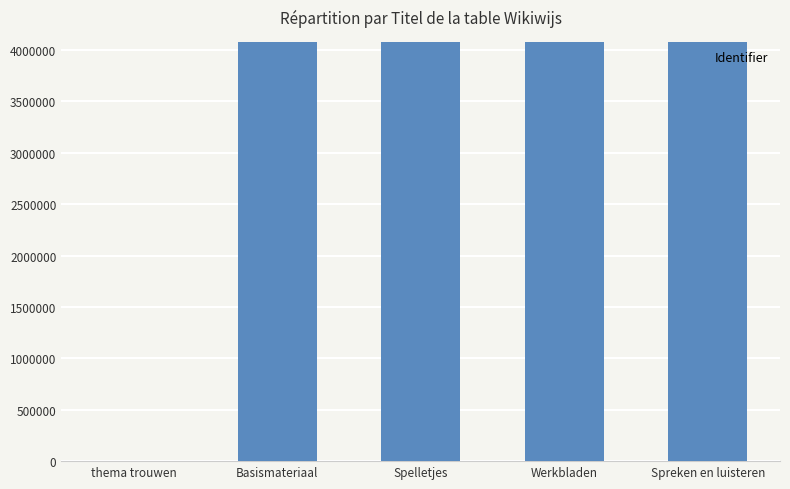

Are the bars grouped side by side (vs. stacked)?

No